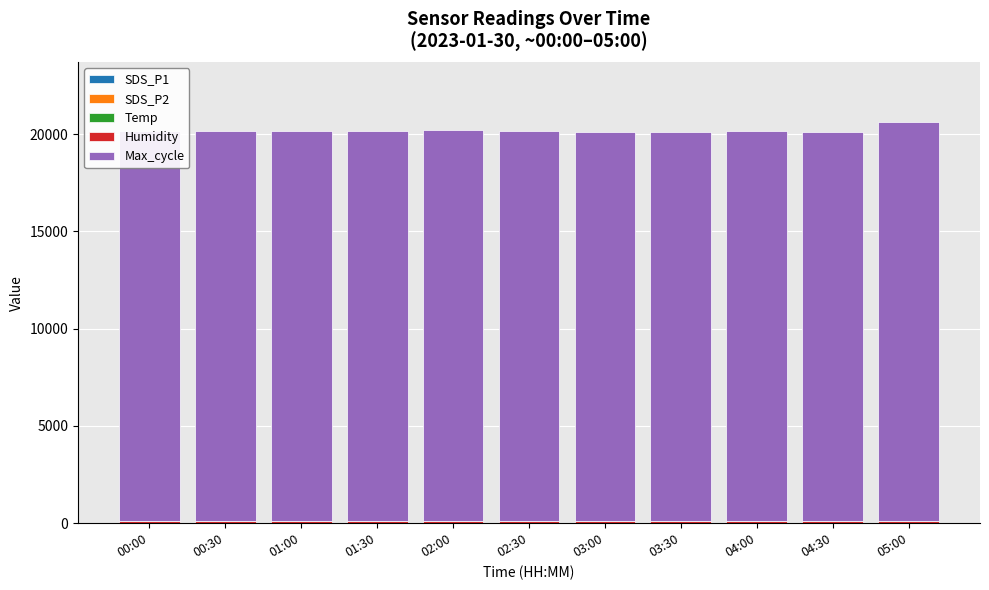

Which series has the widest spread of values?

Max_cycle